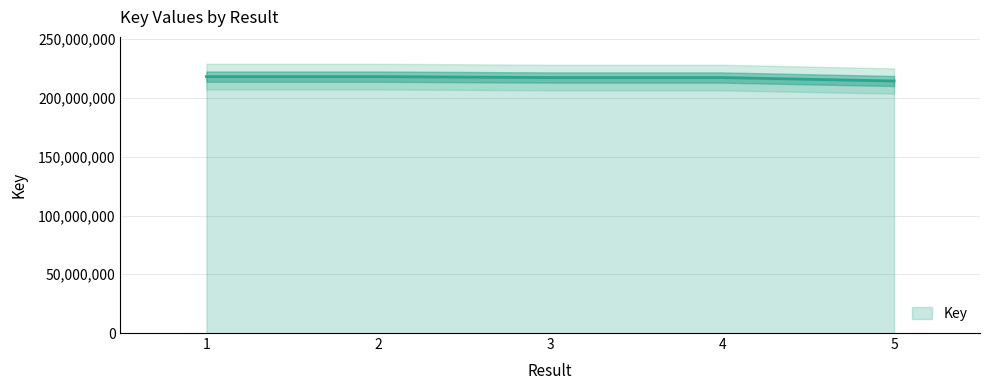

How many points are lower than both their immediate neighbors (excluding endpoints)?

1